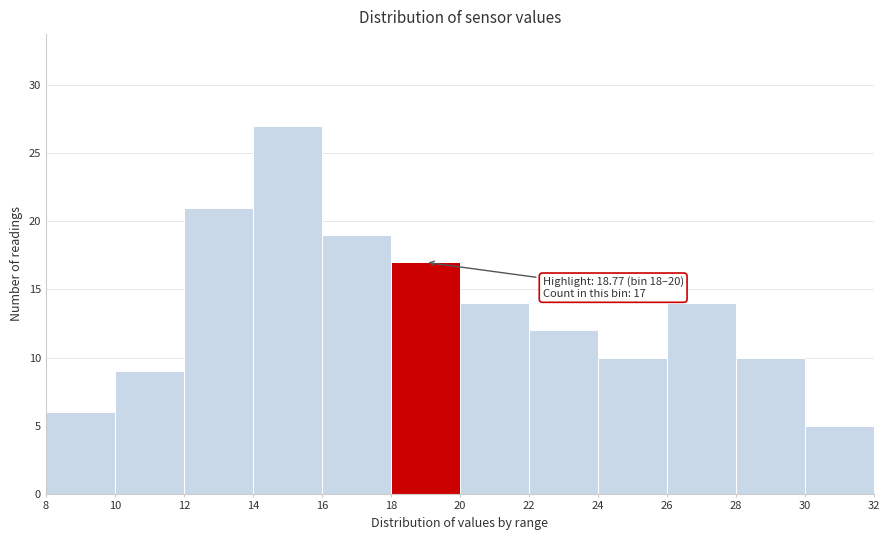

Which range on the x-axis has the tallest bar?

14 to 16